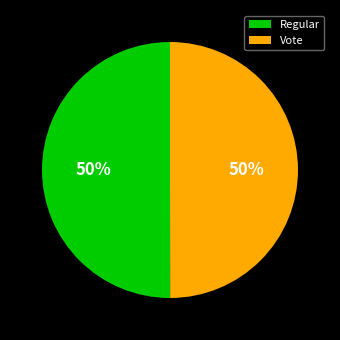

Count the number of slices in the pie.

2